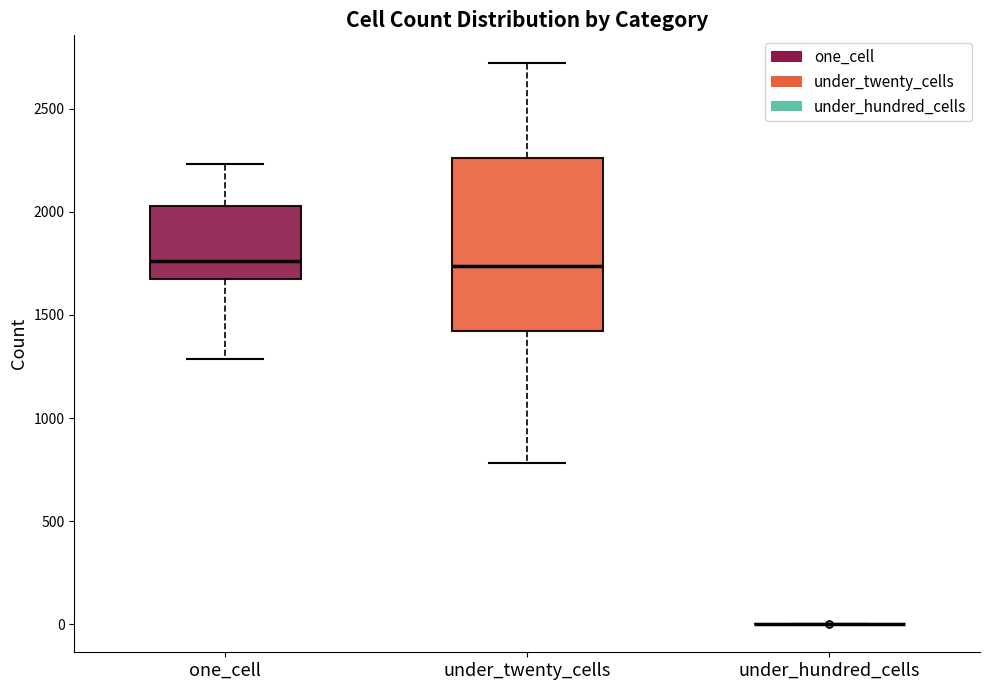

Where does the median line of the box for one_cell sit on the y-axis? The values are not printed on the chart, so give them approximately, as read against the axis.

1750